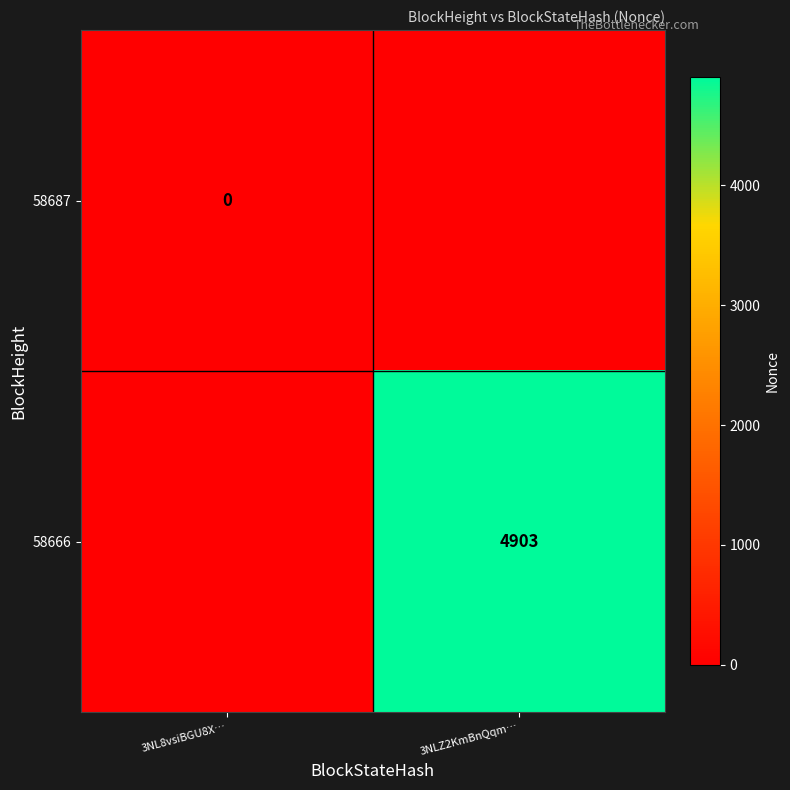

What is the greatest value displayed?

4903